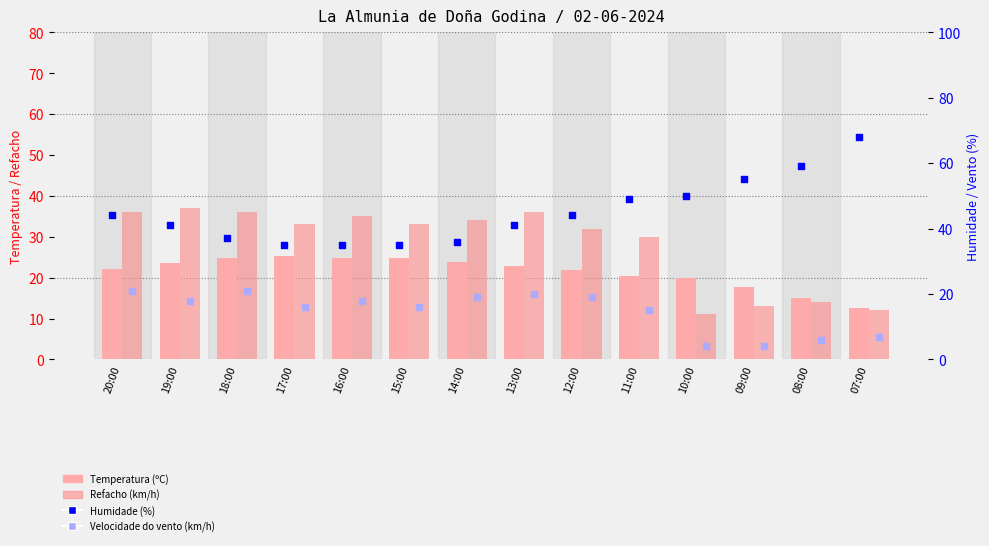

Which series has the largest total across all categories?

Humidade (%)